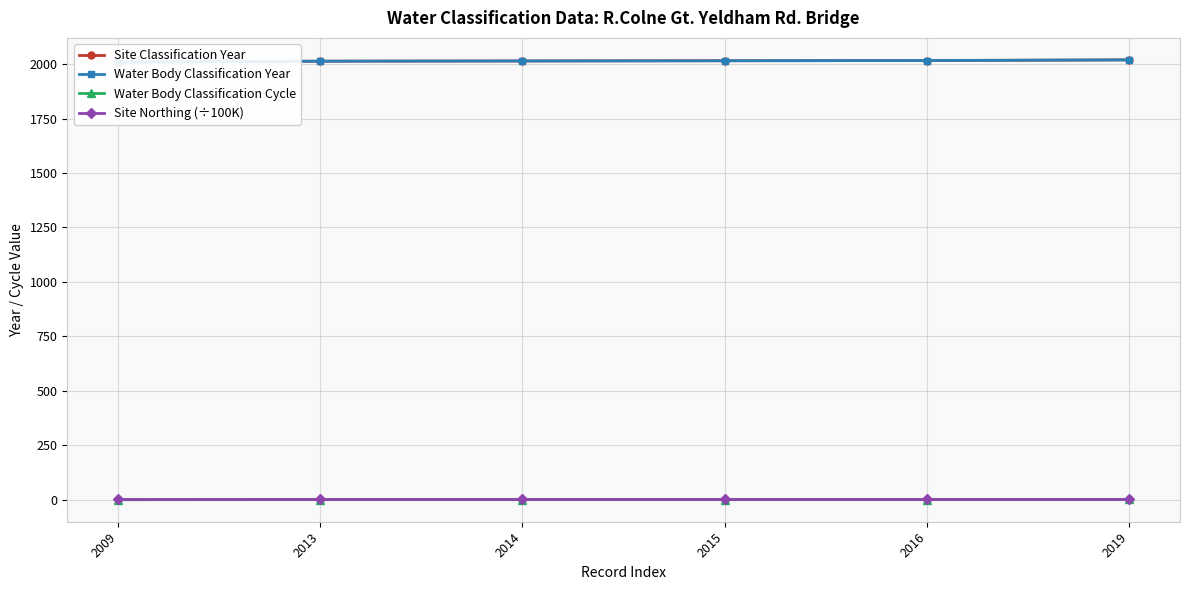

Reading left to right, list all the values displayed in this chart.

Site Classification Year: 2009=2009.0	2013=2013.0	2014=2014.0	2015=2015.0	2016=2016.0	2019=2019.0
Water Body Classification Year: 2009=2009.0	2013=2013.0	2014=2014.0	2015=2015.0	2016=2016.0	2019=2019.0
Water Body Classification Cycle: 2009=1.0	2013=1.6	2014=1.6	2015=2.0	2016=2.0	2019=2.4
Site Northing (÷100K): 2009=2.4	2013=2.4	2014=2.4	2015=2.4	2016=2.4	2019=2.4